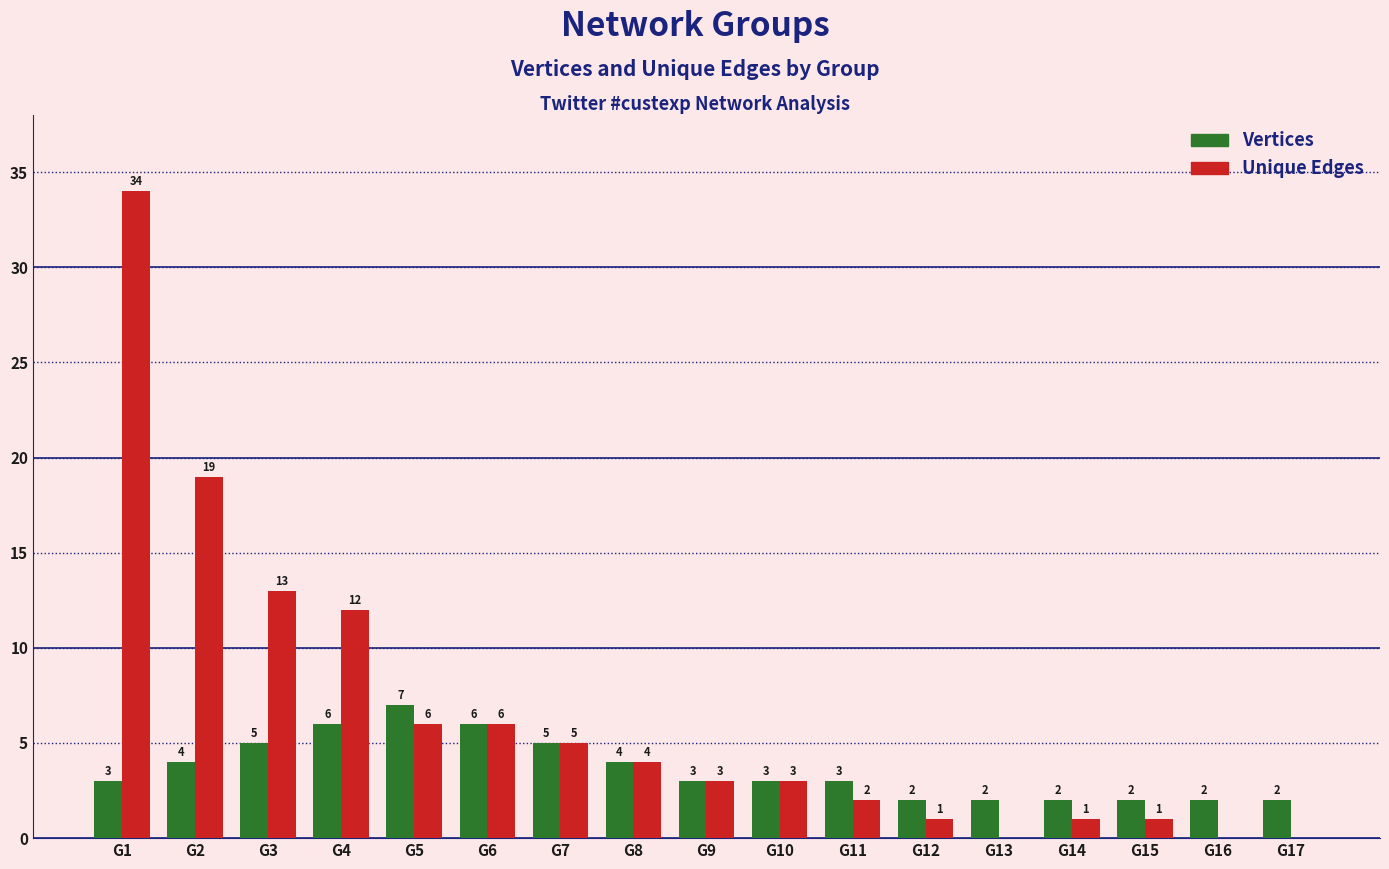

What are all the series names shown in the legend?

Vertices, Unique Edges